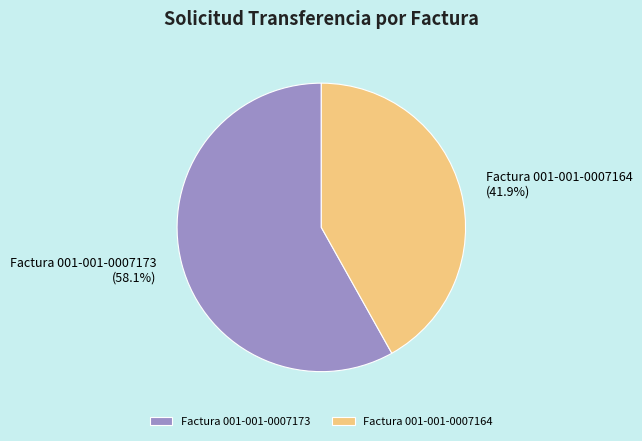

To the nearest percent, what portion does Factura 001-001-0007164 represent?

42%